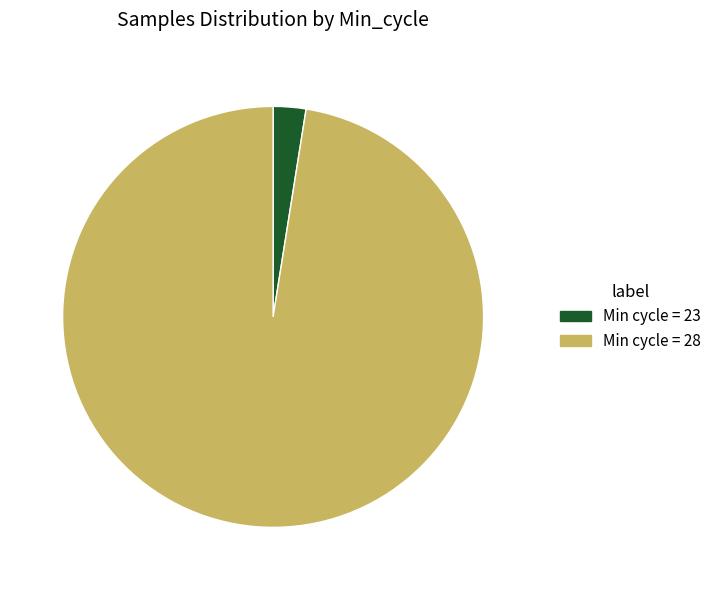

Count the number of slices in the pie.

2